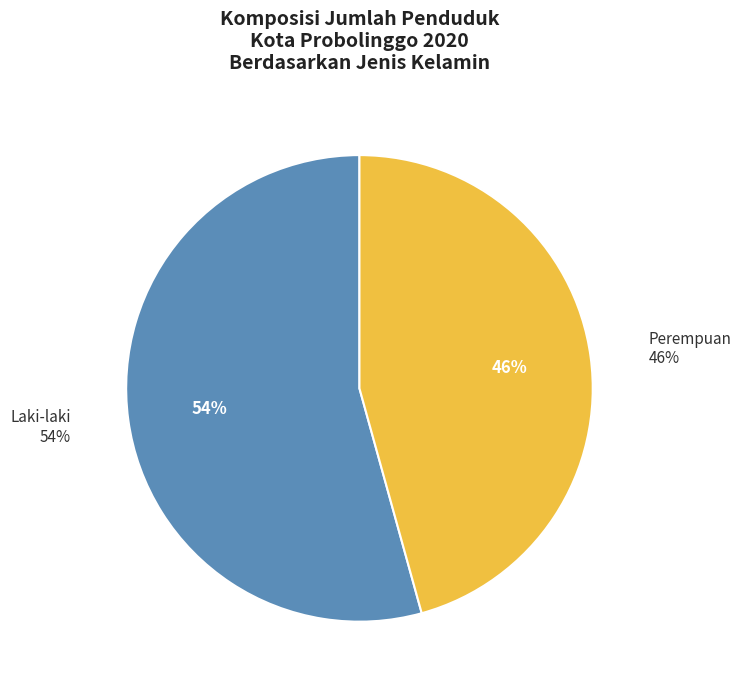

Which slice is the smallest?

Perempuan